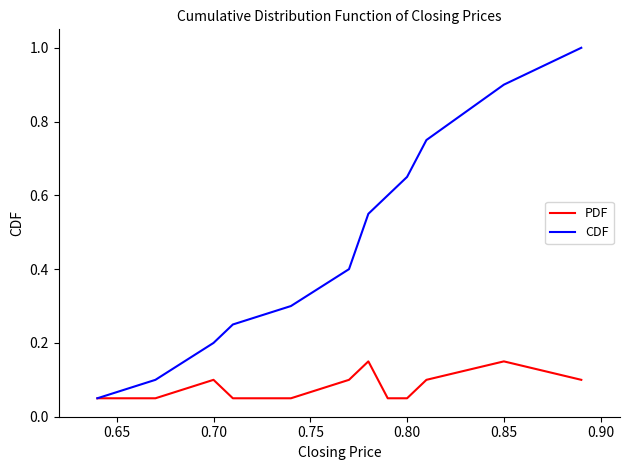

Which series has the largest total across all categories?

CDF